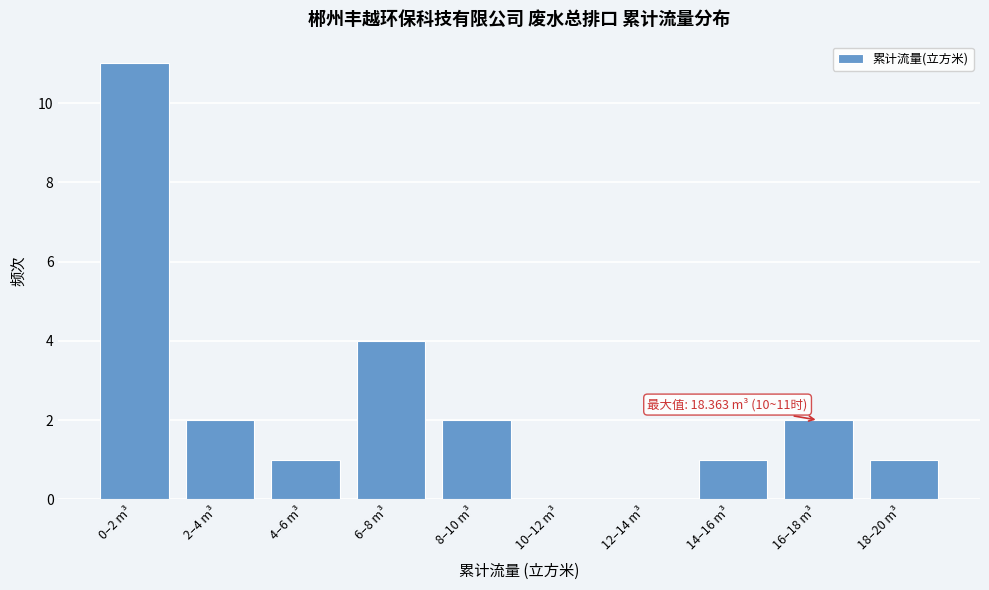

Reading left to right, transcribe all the data shown in this chart.

0–2 m³=11	2–4 m³=2	4–6 m³=1	6–8 m³=4	8–10 m³=2	10–12 m³=0	12–14 m³=0	14–16 m³=1	16–18 m³=2	18–20 m³=1